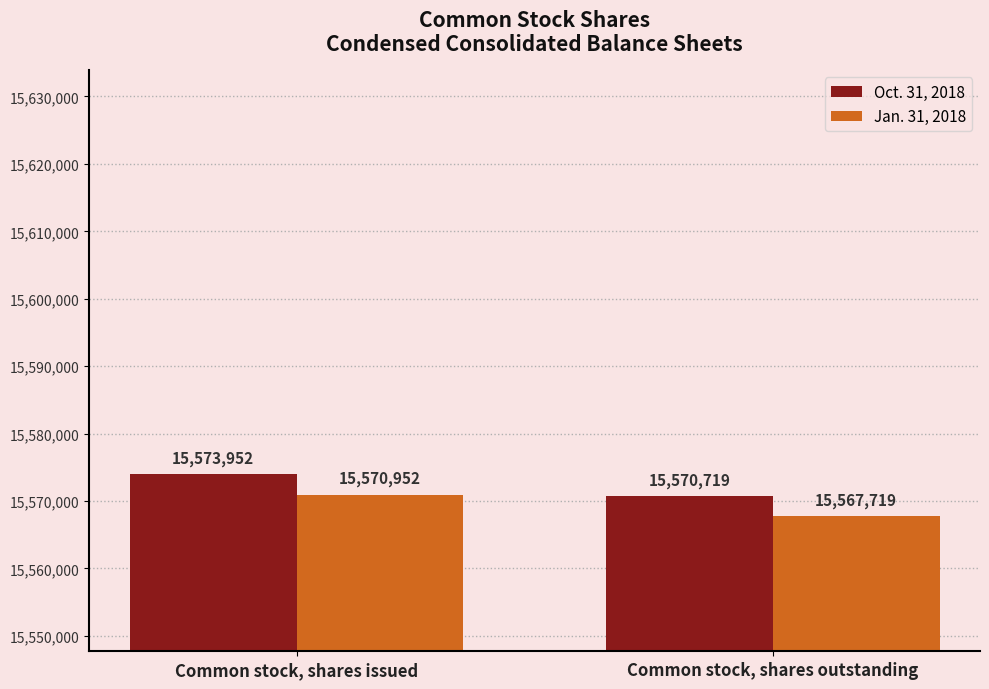

Count the Jan. 31, 2018 values in the range 15567719 to 15570952.

2